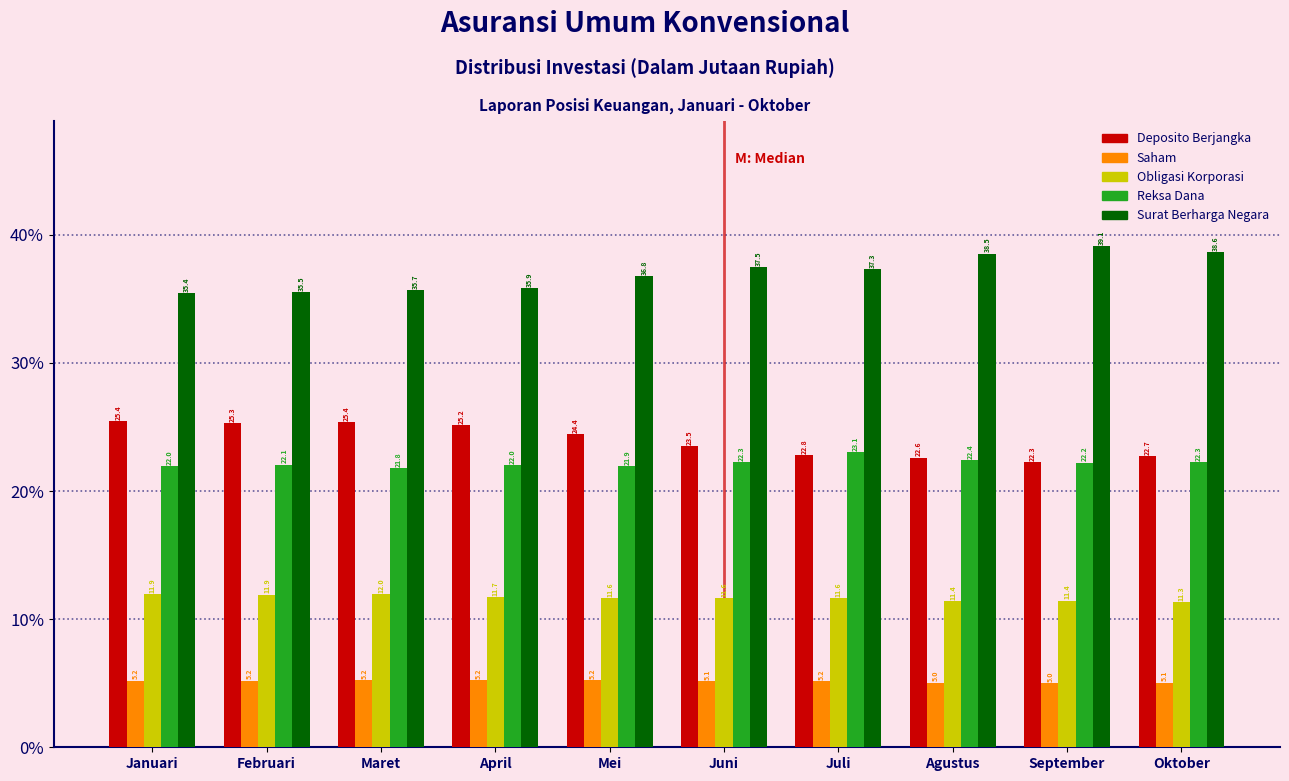

Reading right to left, transcribe all the data shown in this chart.

Deposito Berjangka: 22.7	22.3	22.6	22.8	23.5	24.4	25.2	25.4	25.3	25.4
Saham: 5.1	5.0	5.0	5.2	5.1	5.2	5.2	5.2	5.2	5.2
Obligasi Korporasi: 11.3	11.4	11.4	11.6	11.6	11.6	11.7	12.0	11.9	11.9
Reksa Dana: 22.3	22.2	22.4	23.1	22.3	21.9	22.0	21.8	22.1	22.0
Surat Berharga Negara: 38.6	39.1	38.5	37.3	37.5	36.8	35.9	35.7	35.5	35.4